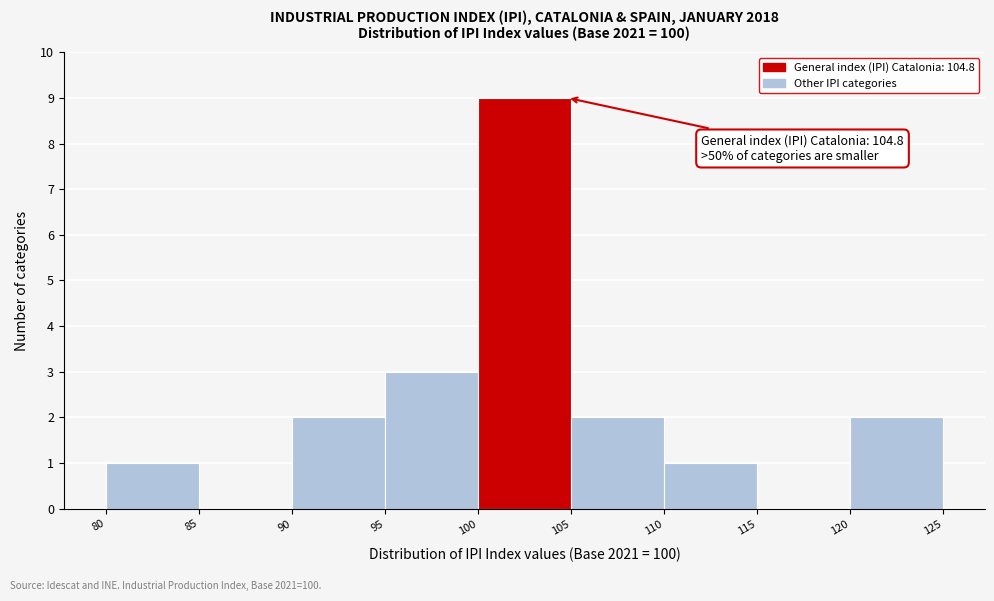

Which range on the x-axis has the tallest bar?

100 to 105